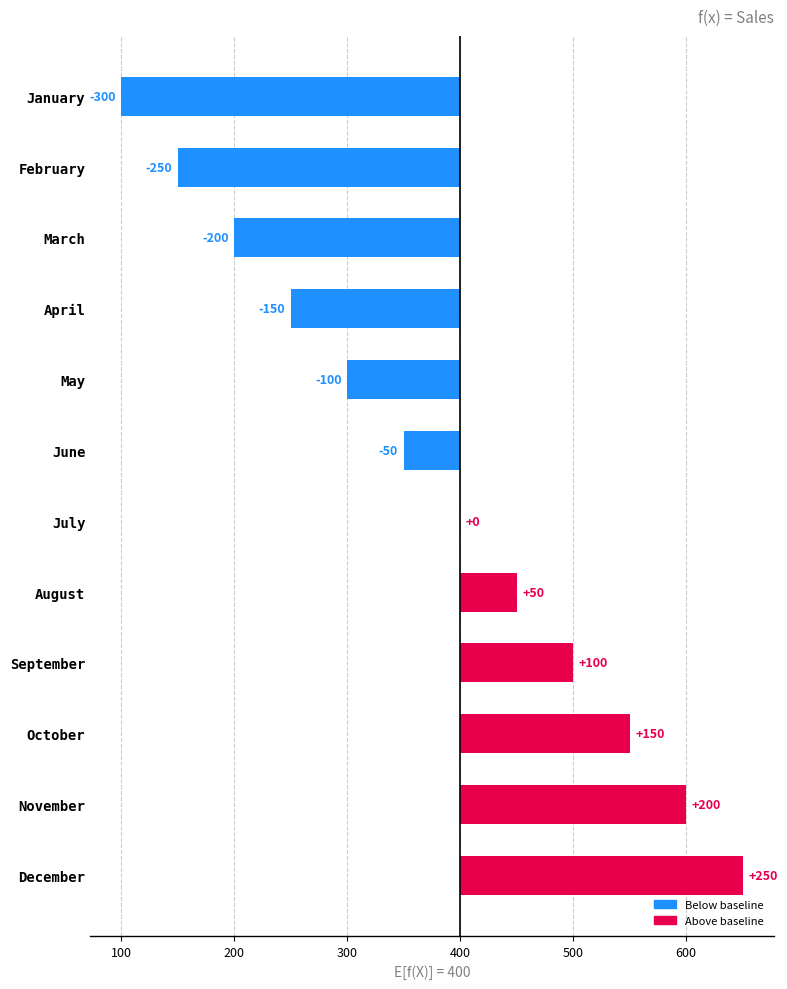

What is the value of the 4th bar from the left?

-150